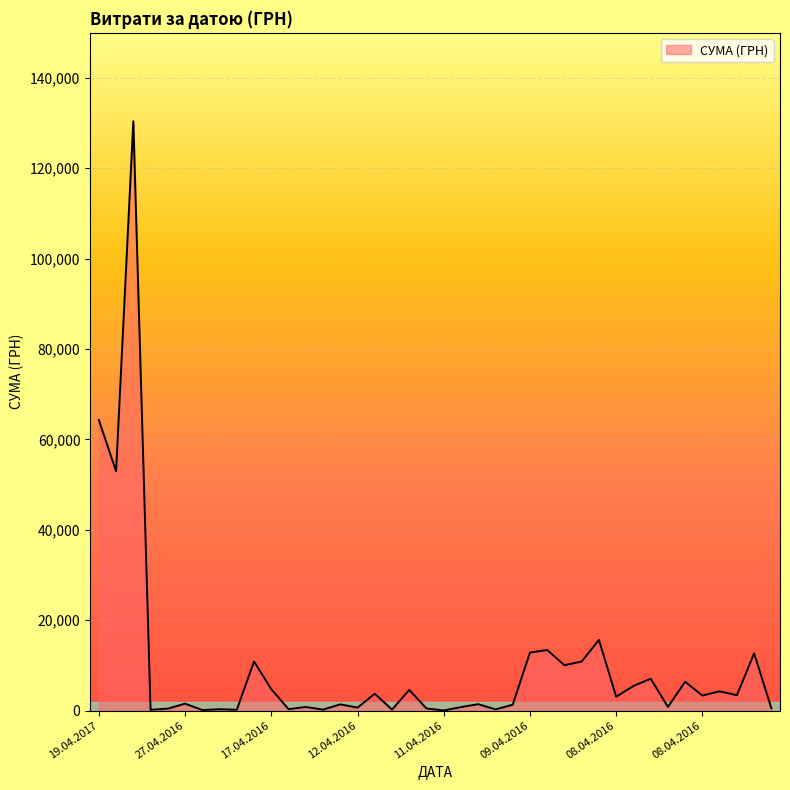

What is the difference between the maximum and minimum values?

130357.3